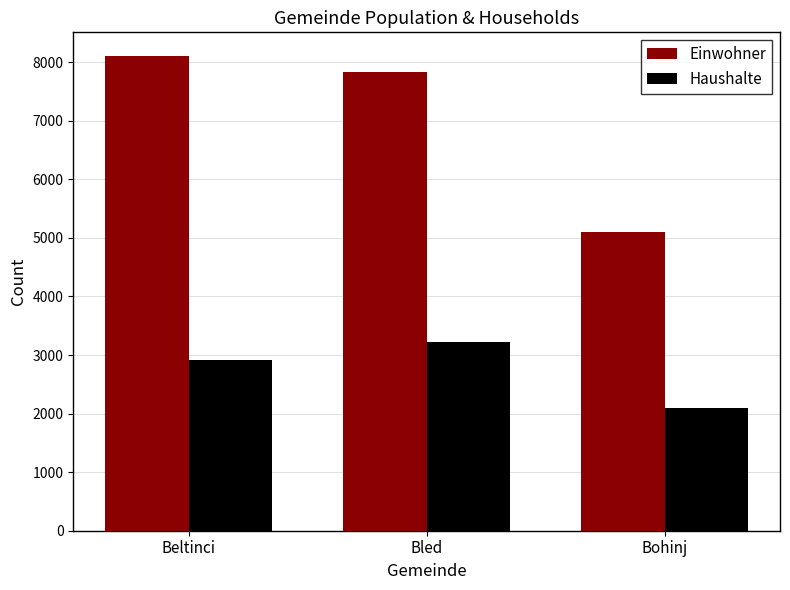

Does the chart contain any negative values?

No